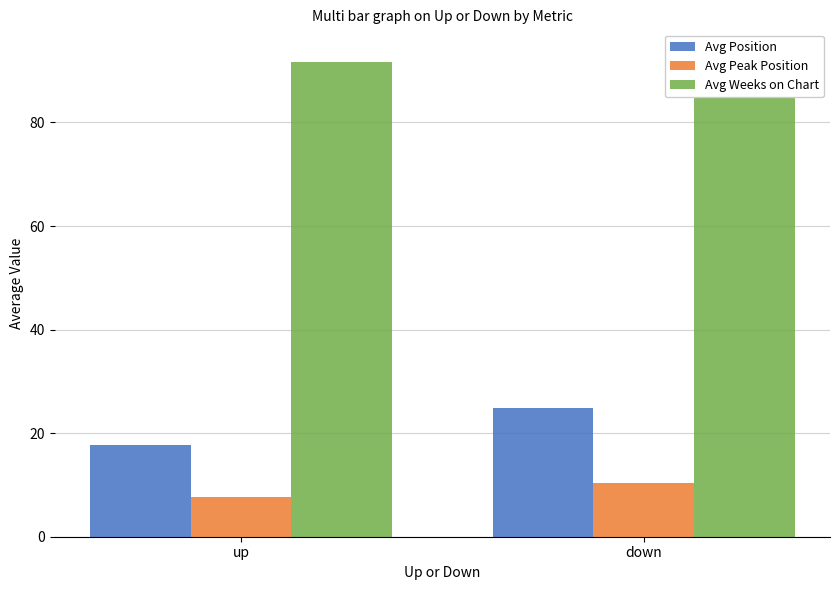

What is the total value across all series at down?

128.6